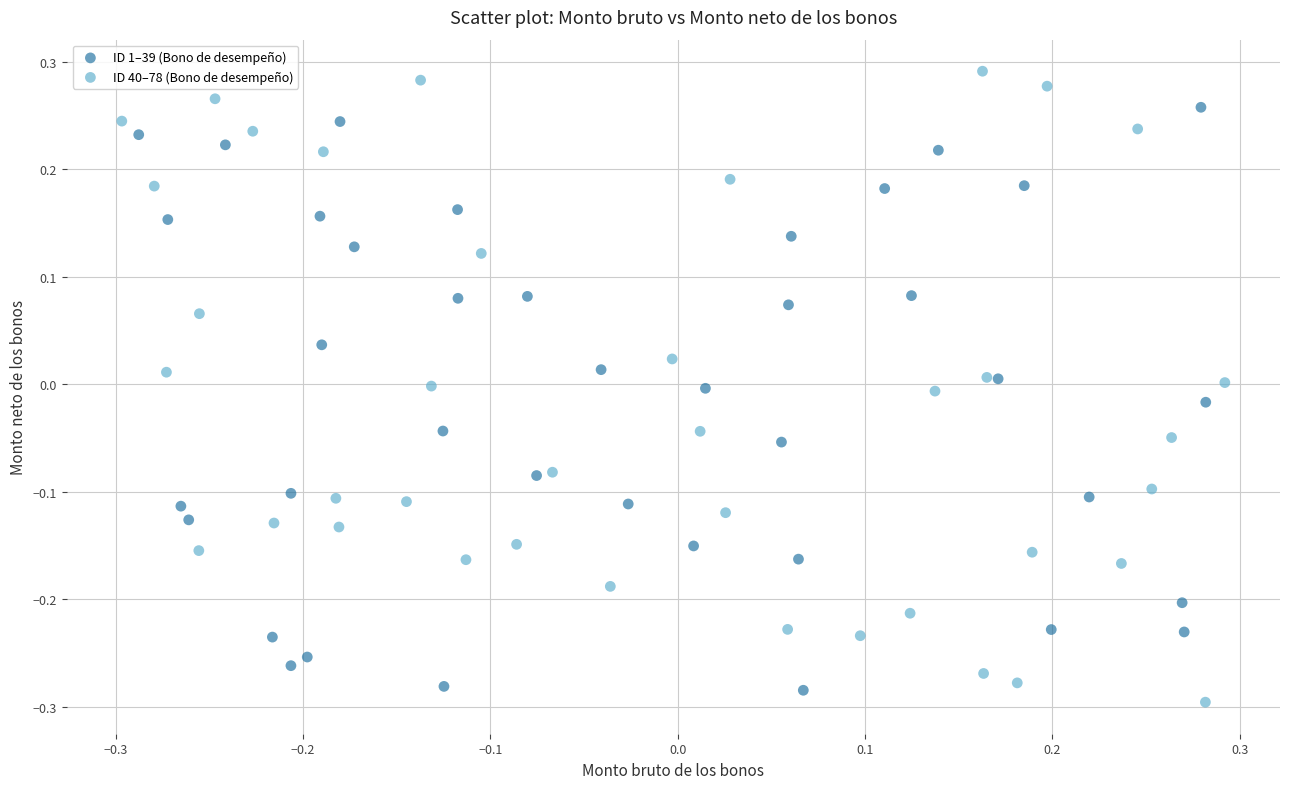

What are all the series names shown in the legend?

ID 1–39 (Bono de desempeño), ID 40–78 (Bono de desempeño)